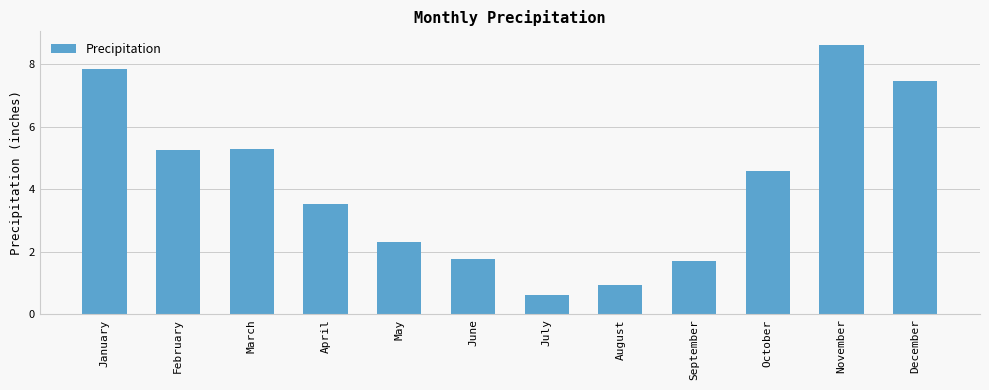

Reading left to right, extract all data points from this chart.

January=7.8	February=5.3	March=5.3	April=3.5	May=2.3	June=1.8	July=0.6	August=0.9	September=1.7	October=4.6	November=8.6	December=7.5